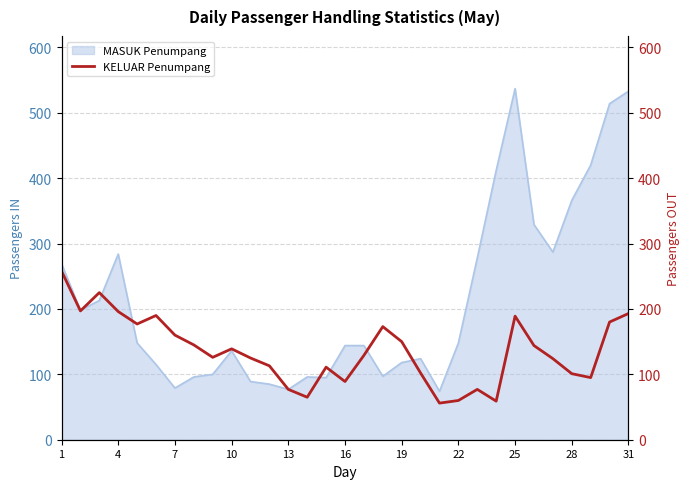

What is the highest value of the MASUK Penumpang series?

537